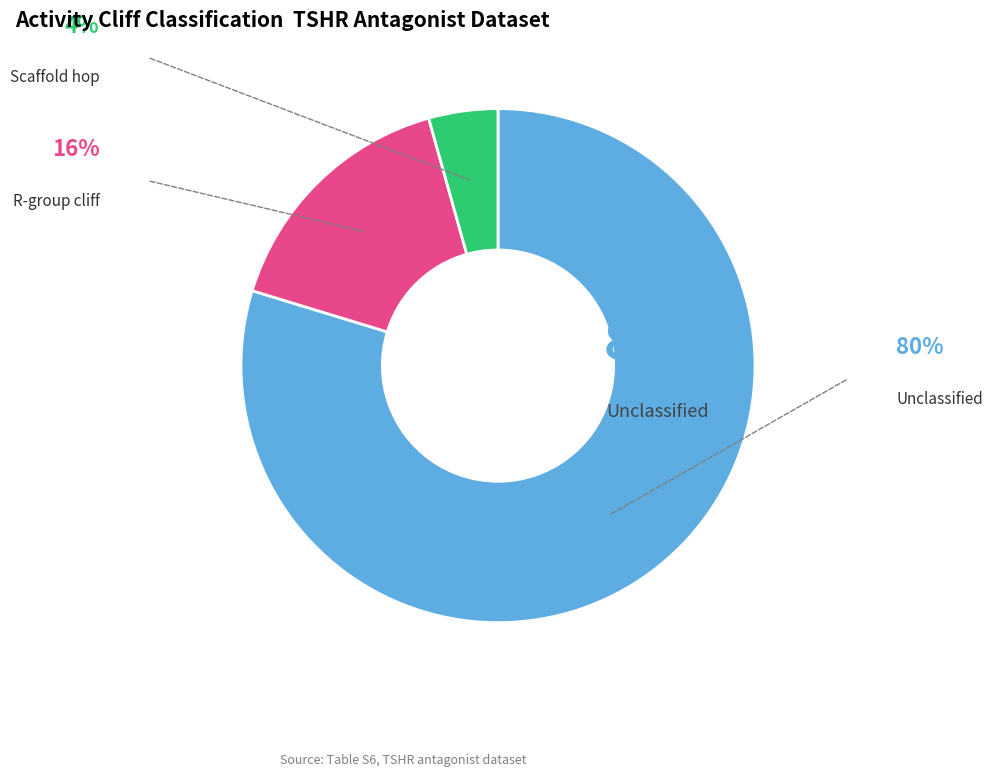

Is there any slice that represents more than half of the pie?

Yes